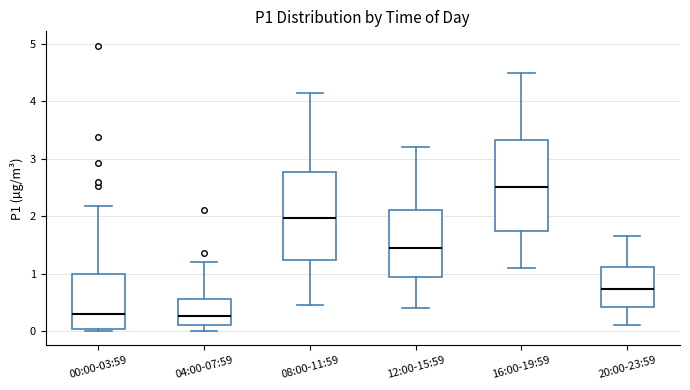

Reading left to right, read every box against the y-axis: the position of its median line, the range the box covers, and the ends of its whiskers. The values are not printed on the chart, so give them approximately, as read against the axis.

00:00-03:59: median 0.3, box 0.0 to 1.0, whiskers 0.0 to 2.2
04:00-07:59: median 0.3, box 0.1 to 0.6, whiskers 0.0 to 1.2
08:00-11:59: median 2.0, box 1.2 to 2.8, whiskers 0.5 to 4.2
12:00-15:59: median 1.5, box 0.9 to 2.1, whiskers 0.4 to 3.2
16:00-19:59: median 2.5, box 1.7 to 3.3, whiskers 1.1 to 4.5
20:00-23:59: median 0.7, box 0.4 to 1.1, whiskers 0.1 to 1.7